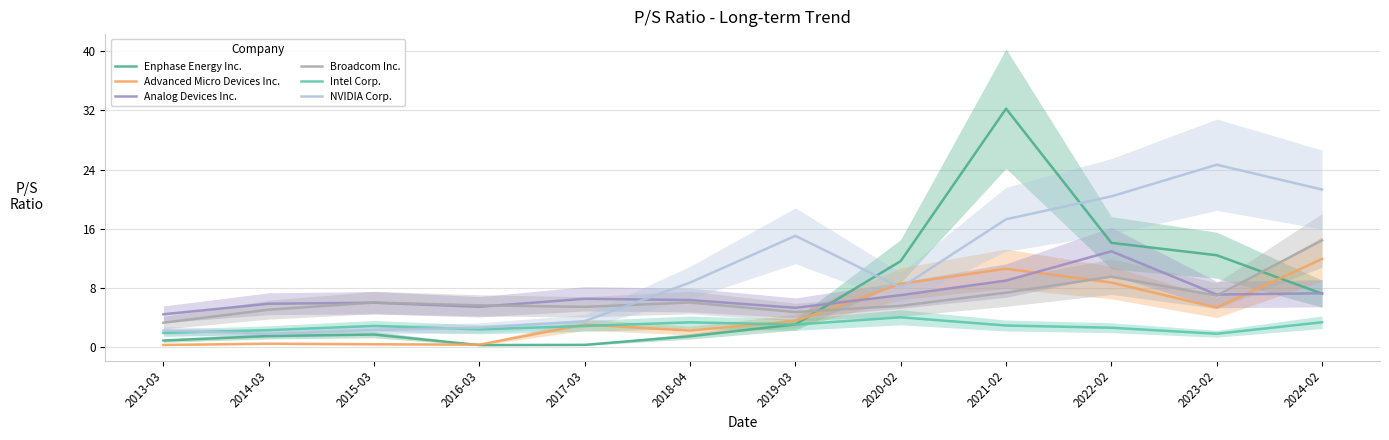

Is it true that Broadcom Inc. equals 5.1 at 2014-03?

True